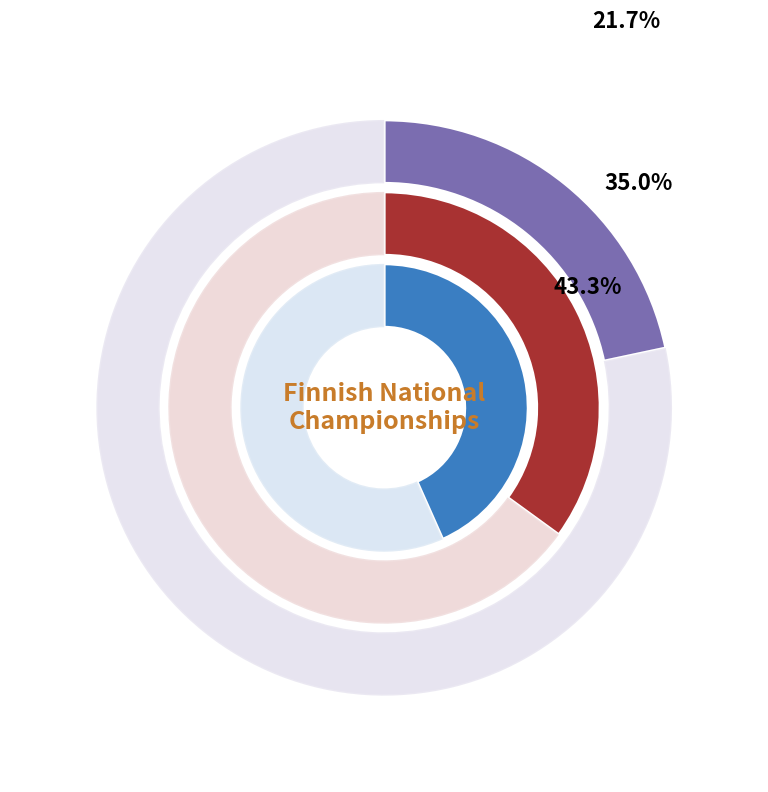

True or false: DNF accounts for 35% of the total.

True